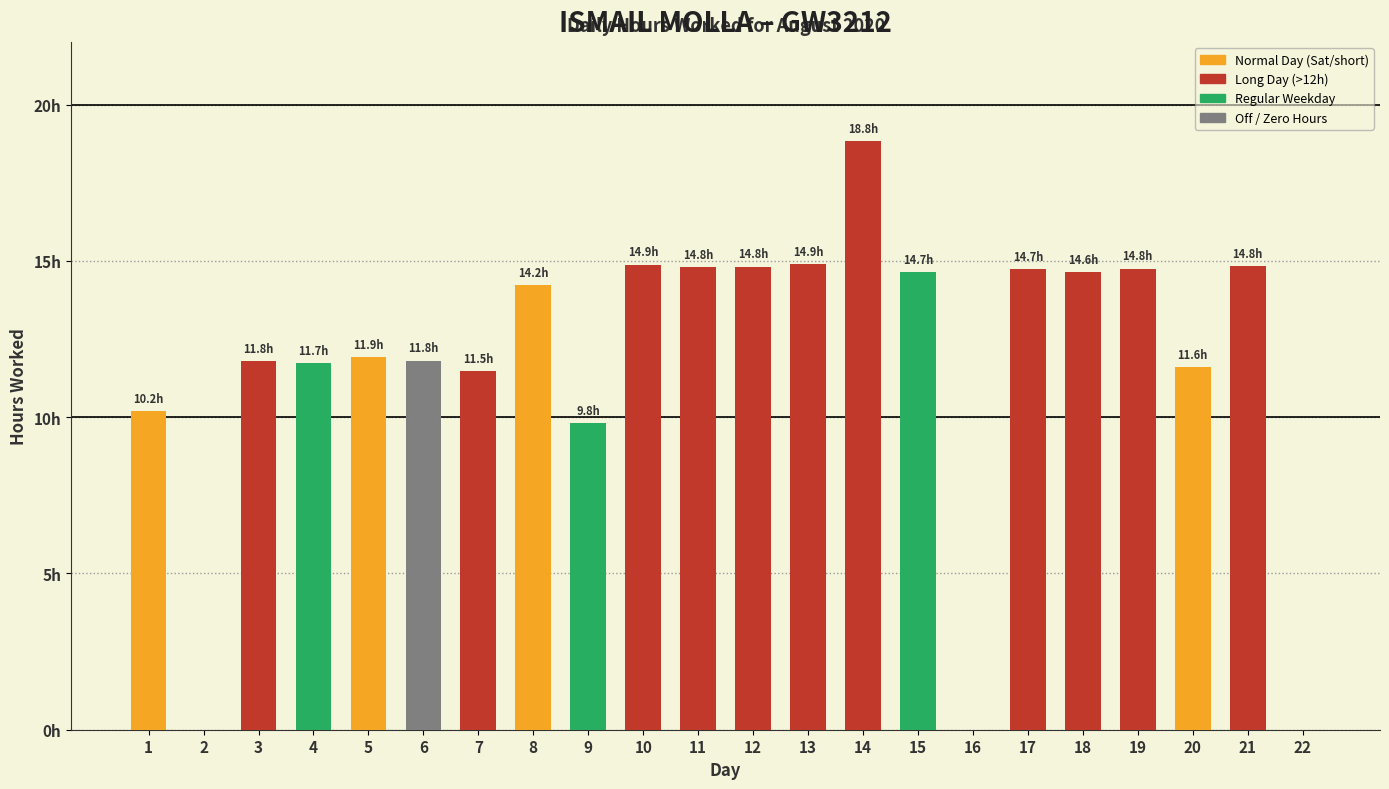

List the labels in order of value, smallest first.

2, 16, 22, 9, 1, 7, 20, 4, 3, 6, 5, 8, 18, 15, 17, 19, 11, 12, 21, 10, 13, 14